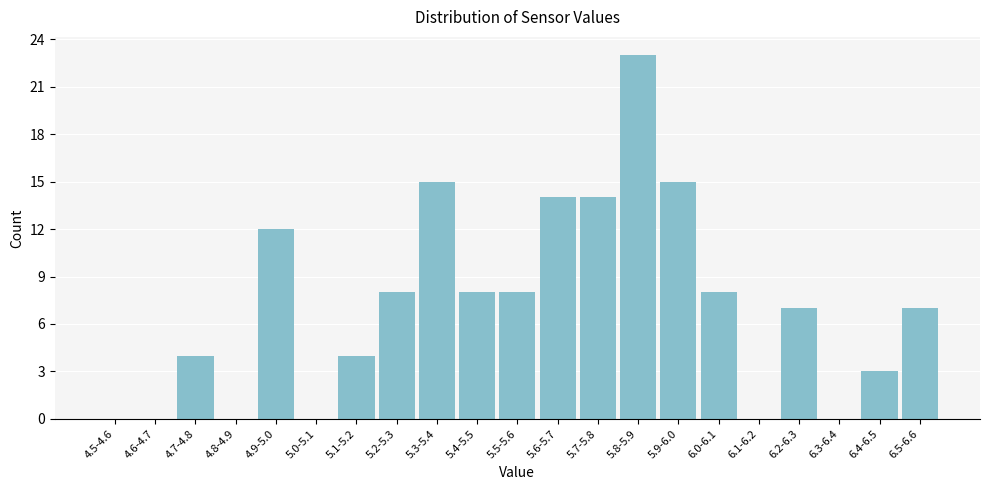

Reading right to left, what are all the values shown in this chart?

6.5-6.6=7	6.4-6.5=3	6.3-6.4=0	6.2-6.3=7	6.1-6.2=0	6.0-6.1=8	5.9-6.0=15	5.8-5.9=23	5.7-5.8=14	5.6-5.7=14	5.5-5.6=8	5.4-5.5=8	5.3-5.4=15	5.2-5.3=8	5.1-5.2=4	5.0-5.1=0	4.9-5.0=12	4.8-4.9=0	4.7-4.8=4	4.6-4.7=0	4.5-4.6=0